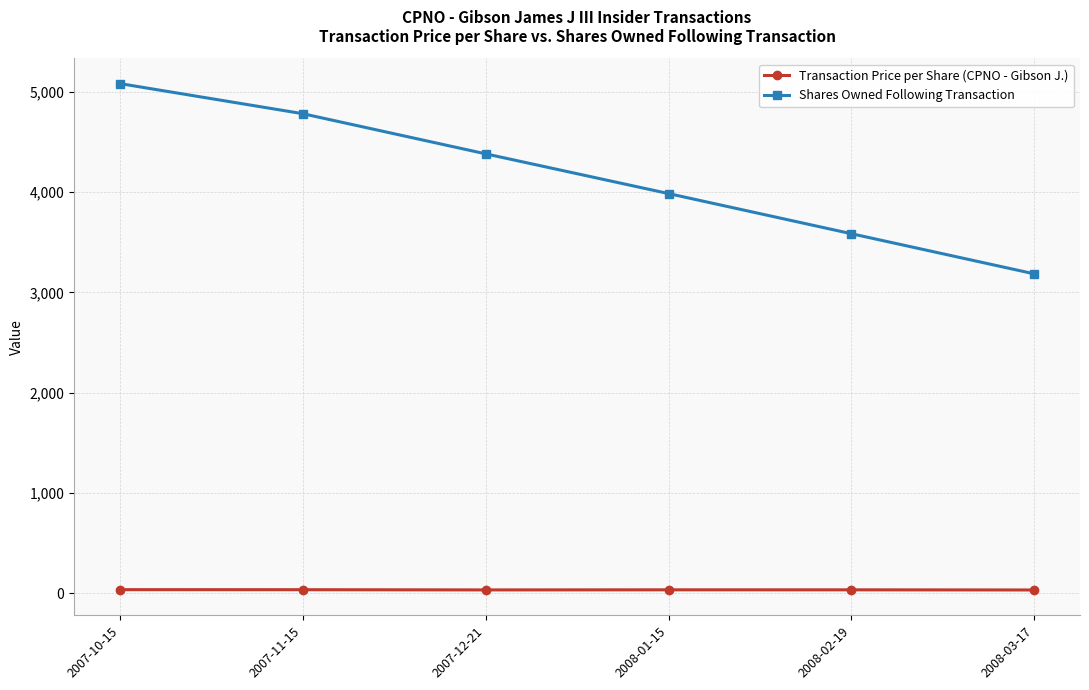

At how many categories does at least one series exceed 4740?

2